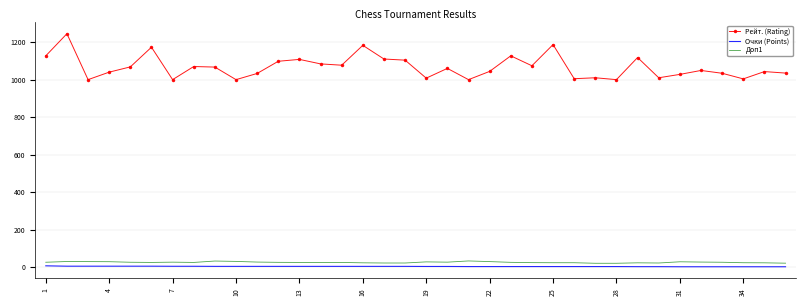

Which series has the widest spread of values?

Рейт. (Rating)